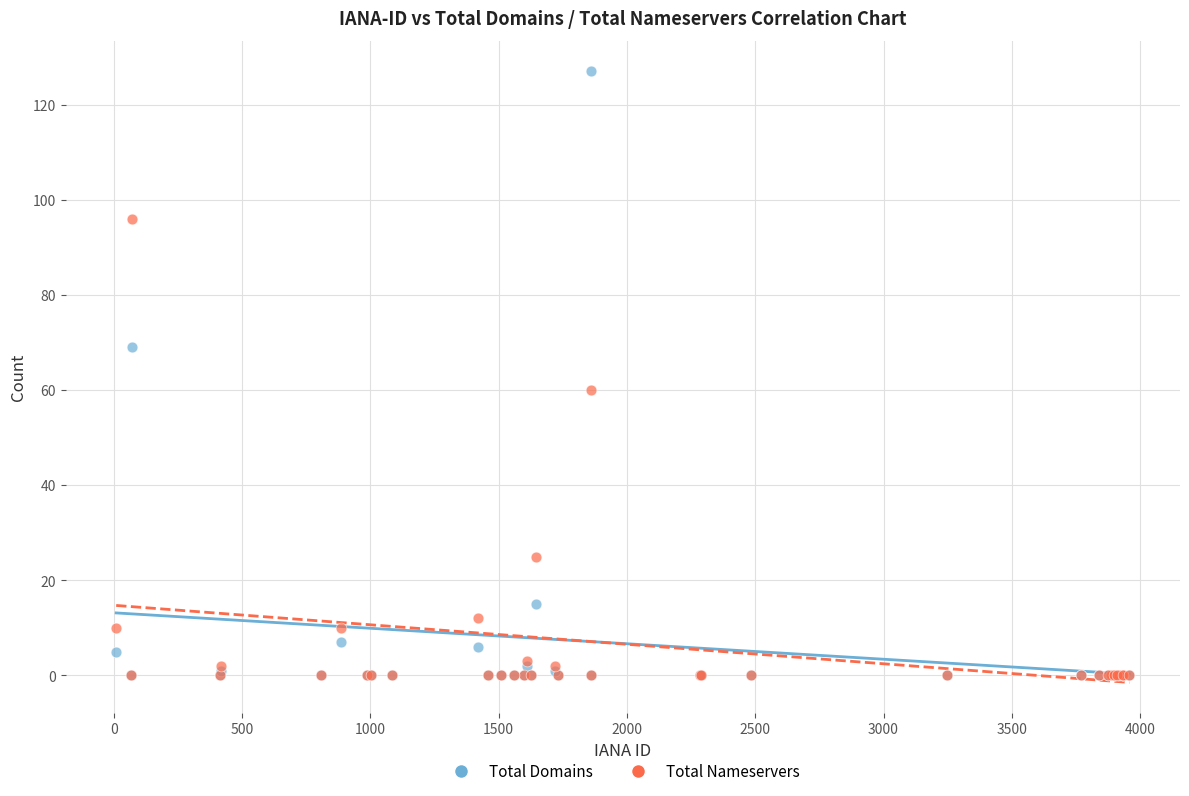

Across all series, what Y value is closest to 63?

60